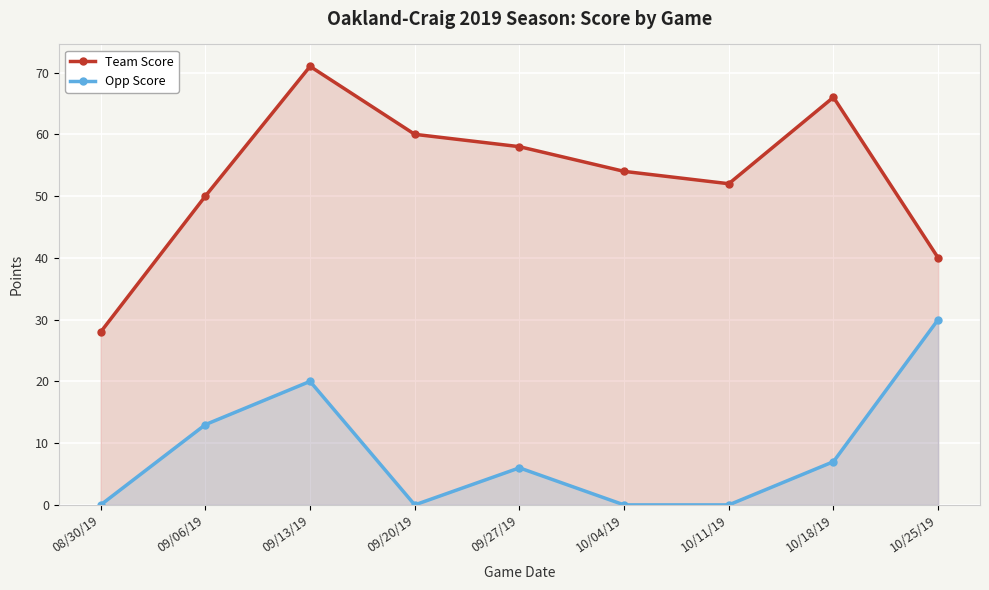

What is the difference between the second highest and second lowest values in the Opp Score series?

20